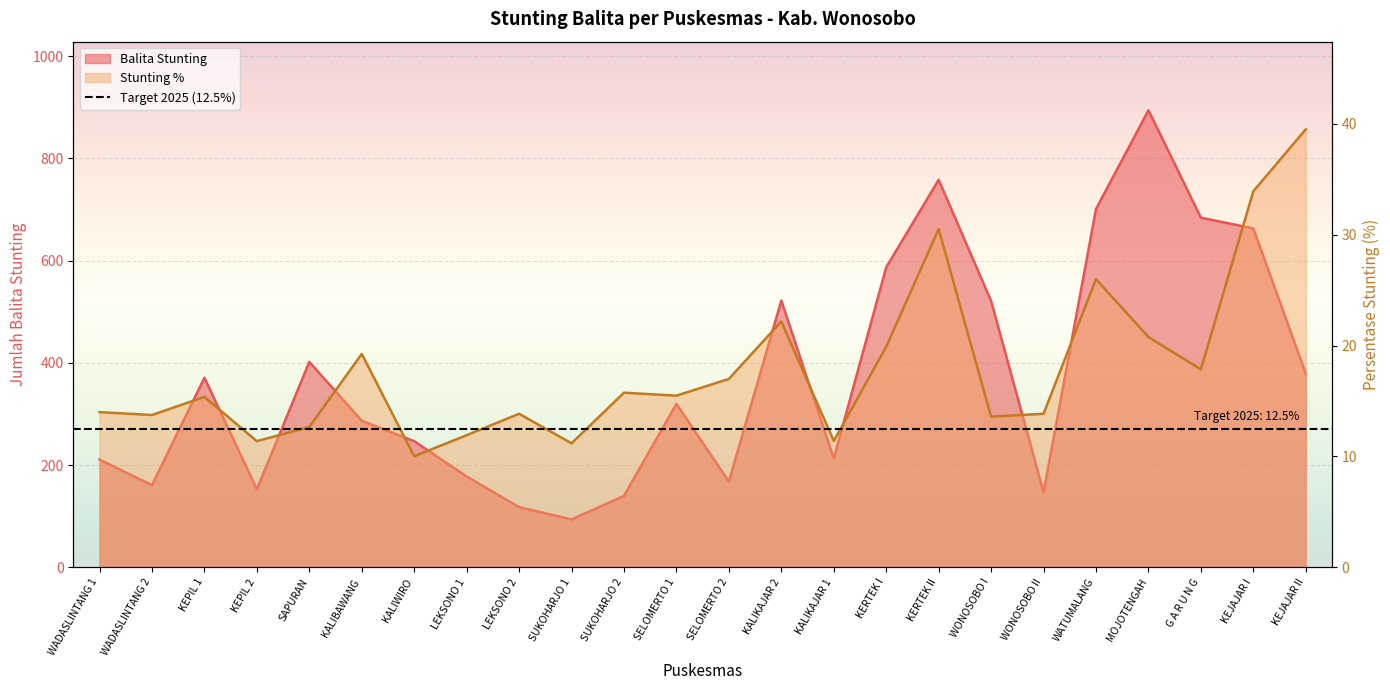

The Stunting % series shows 15.8 at SUKOHARJO 2. True or false?

True